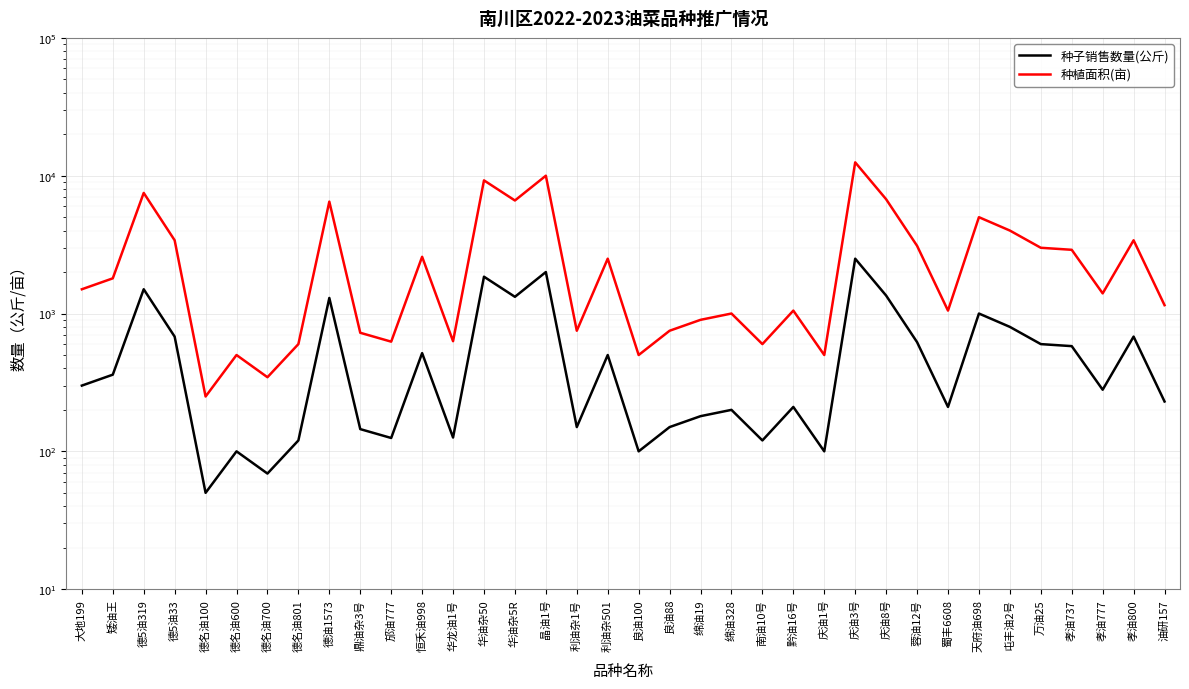

List the series in order of their overall mean, highest first.

种植面积(亩), 种子销售数量(公斤)